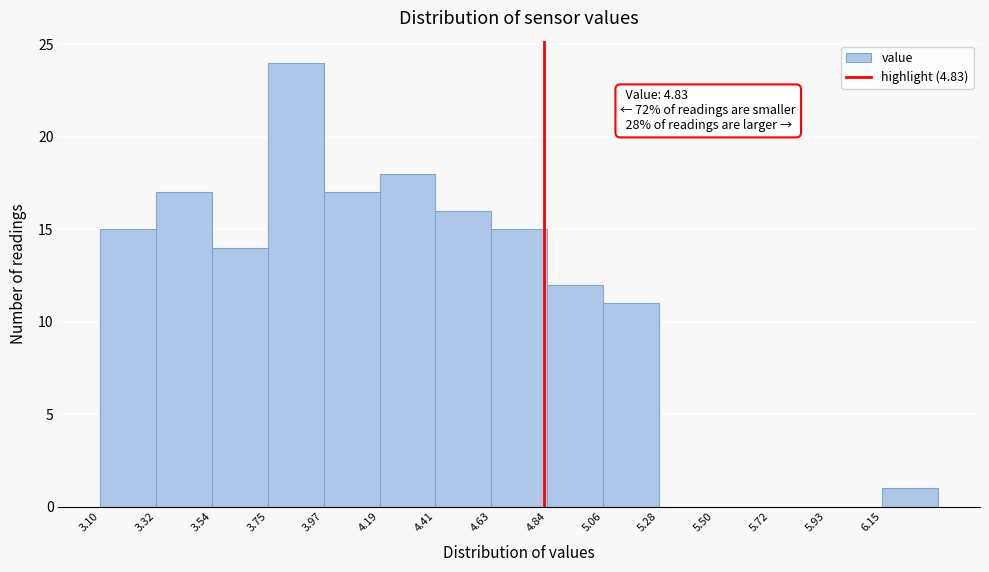

Which range on the x-axis has the tallest bar?

3.75 to 3.95